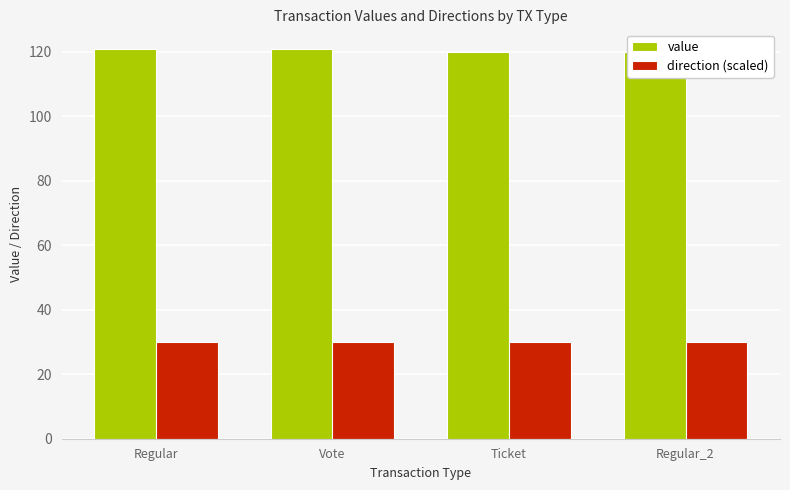

Rank the categories by value value from highest to lowest.

Regular, Vote, Ticket, Regular_2